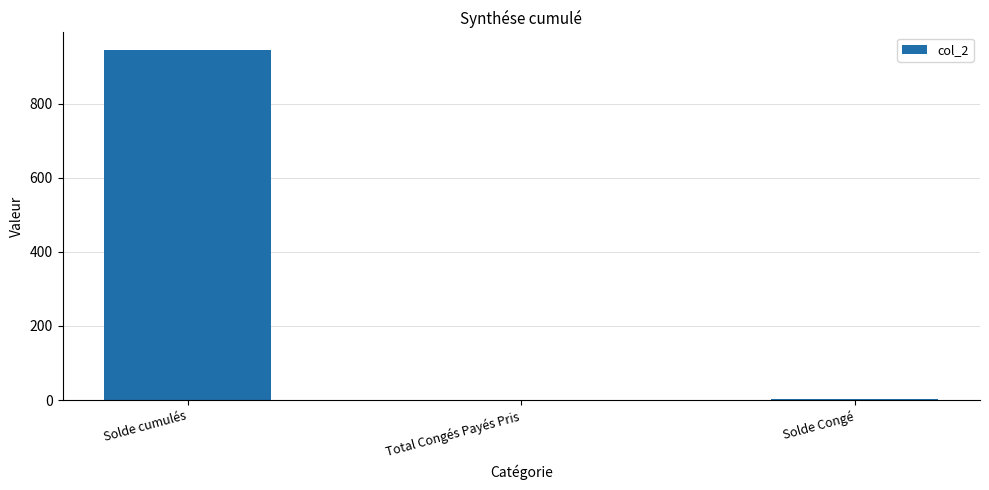

What is the maximum value shown in the chart?

944.7